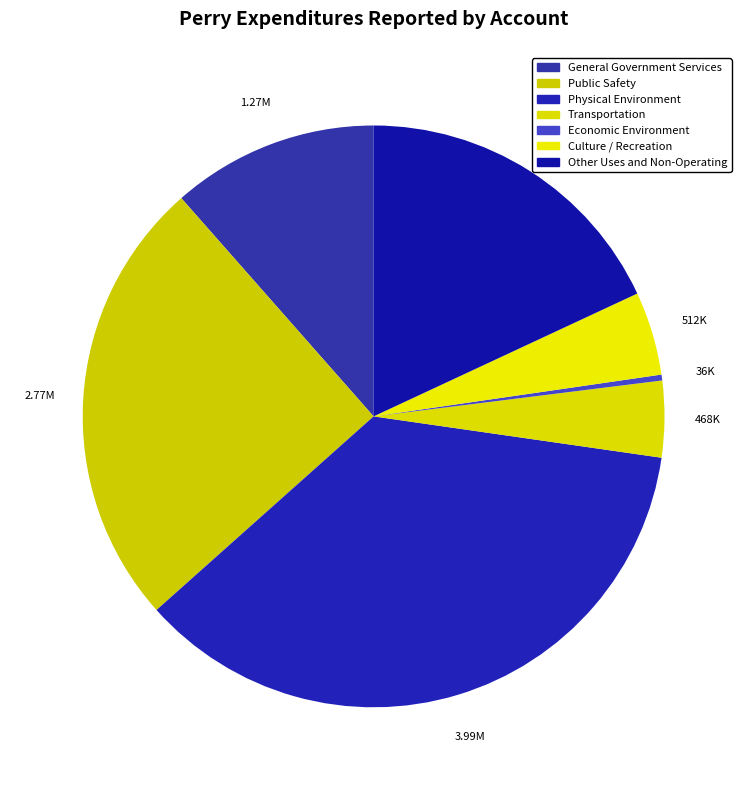

Count the number of slices in the pie.

7